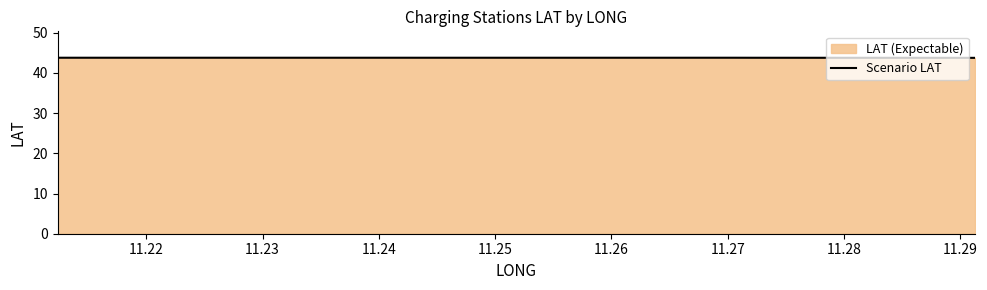

Does the chart have visible grid lines?

No